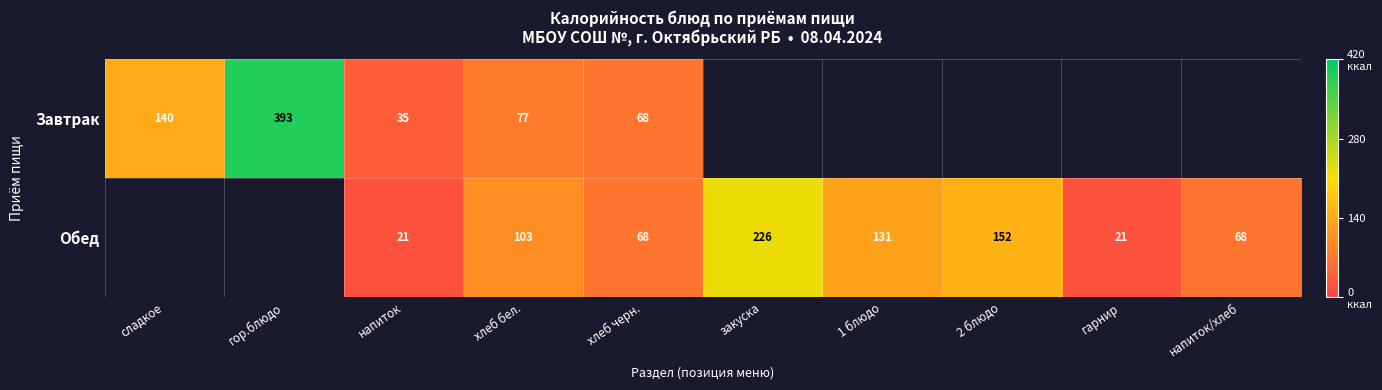

At хлеб бел., list the series in order from largest to smallest.

Обед, Завтрак